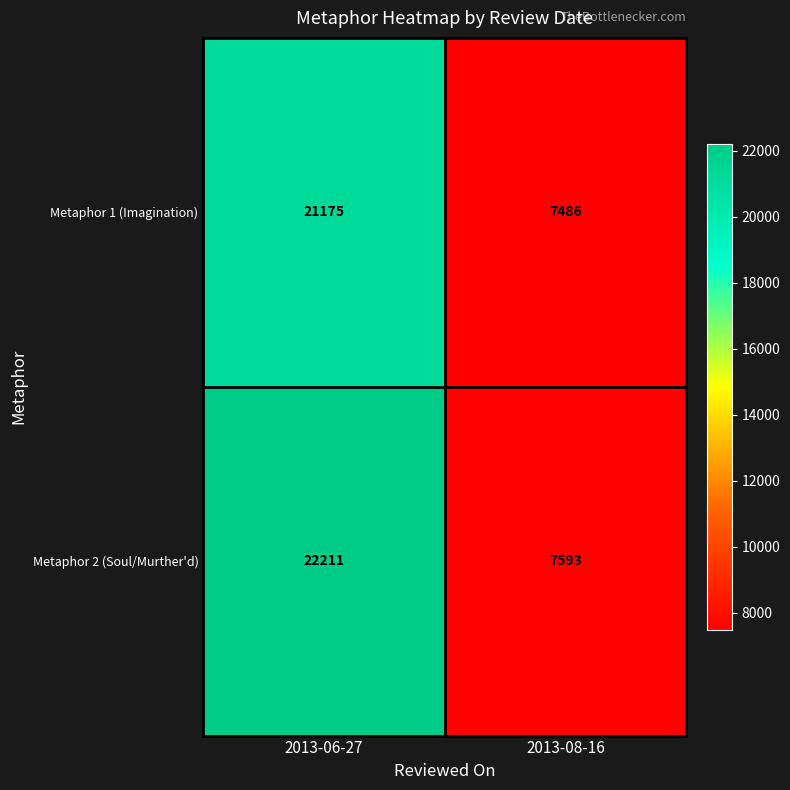

Reading left to right, list all the values displayed in this chart.

Metaphor 1 (Imagination): 21175	7486
Metaphor 2 (Soul/Murther'd): 22211	7593